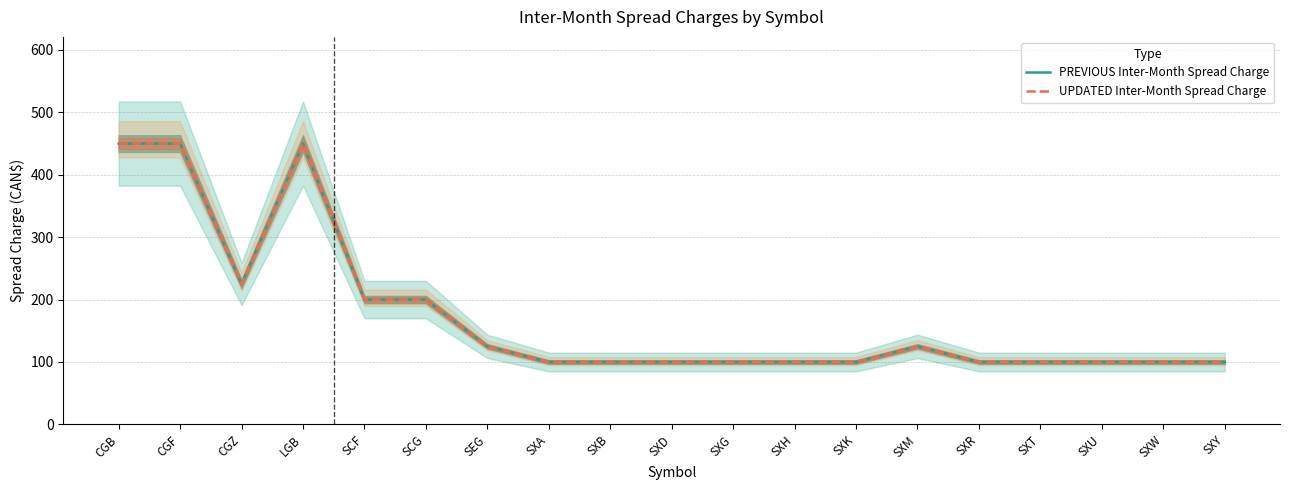

True or false: UPDATED Inter-Month Spread Charge and PREVIOUS Inter-Month Spread Charge cross at least once.

False